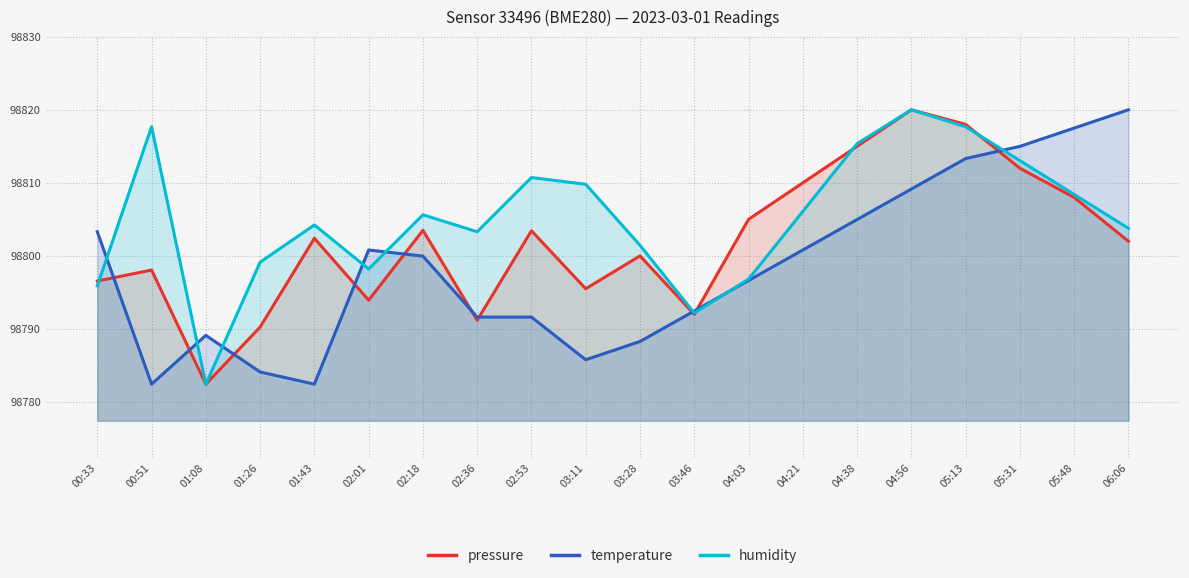

Is it true that pressure equals 98802.4 at 01:43?

True